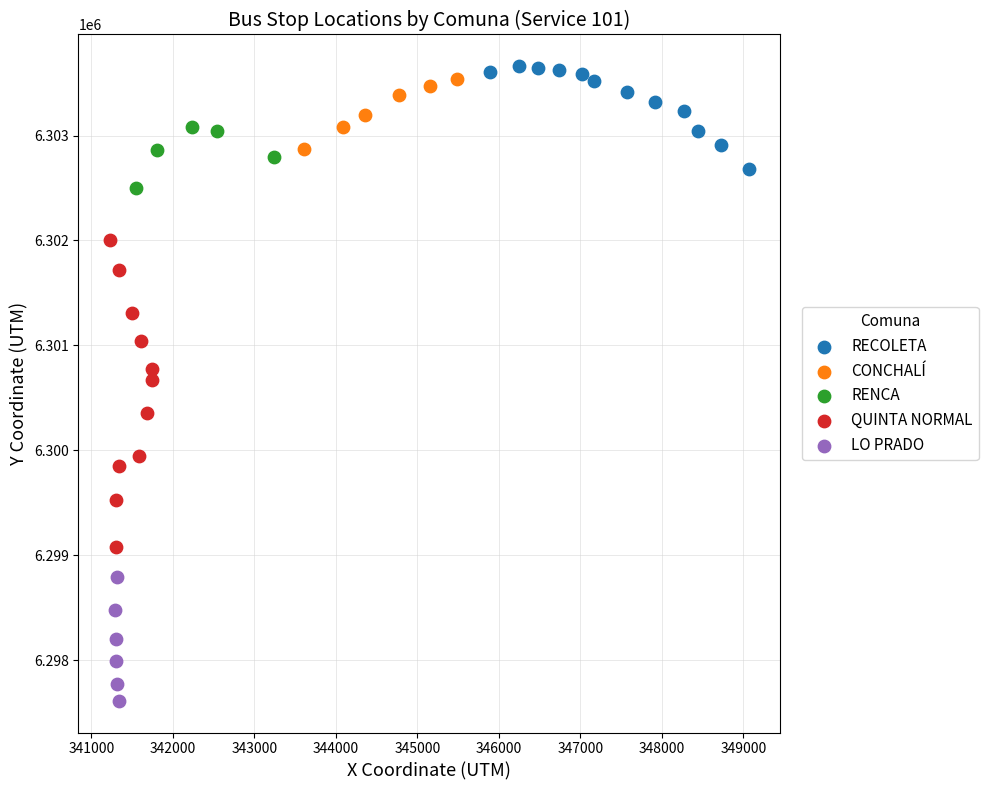

Which series contains the lowest Y value?

LO PRADO